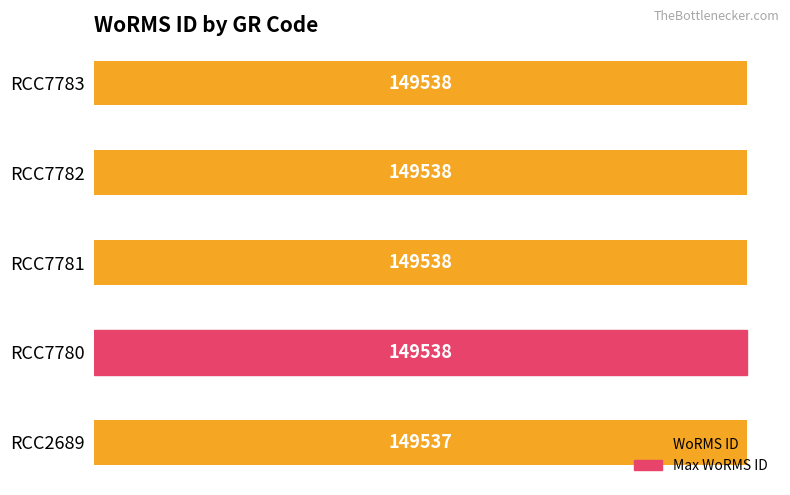

Is it true that the value at RCC7783 is 64828?

False